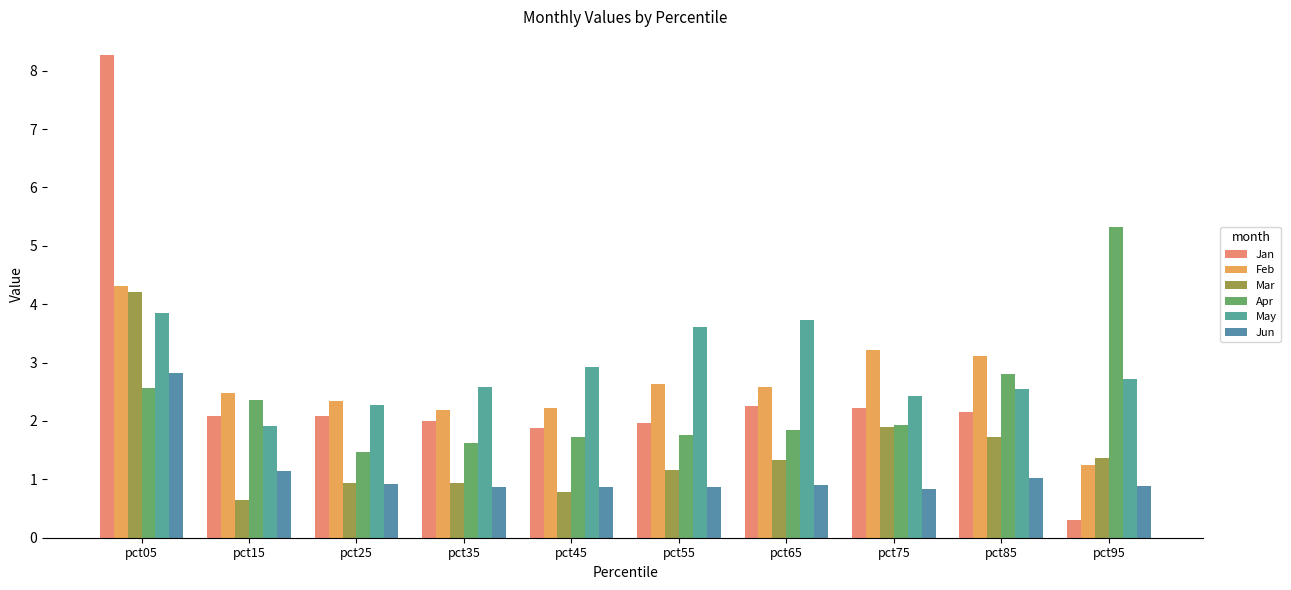

What is the difference between the second highest and minimum values in the Apr series?

1.3